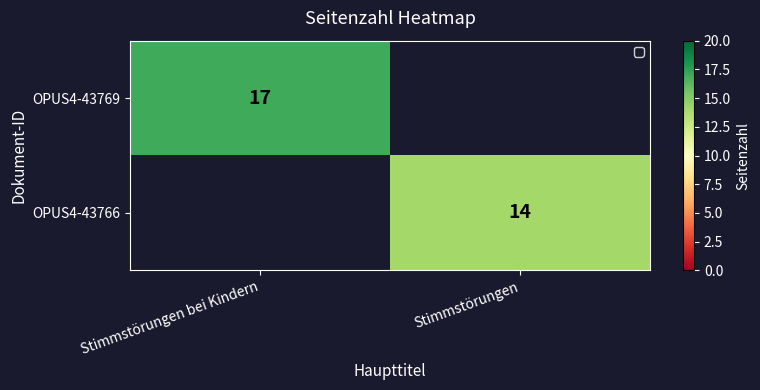

Is it true that OPUS4-43766 equals 19 at Stimmstörungen?

False